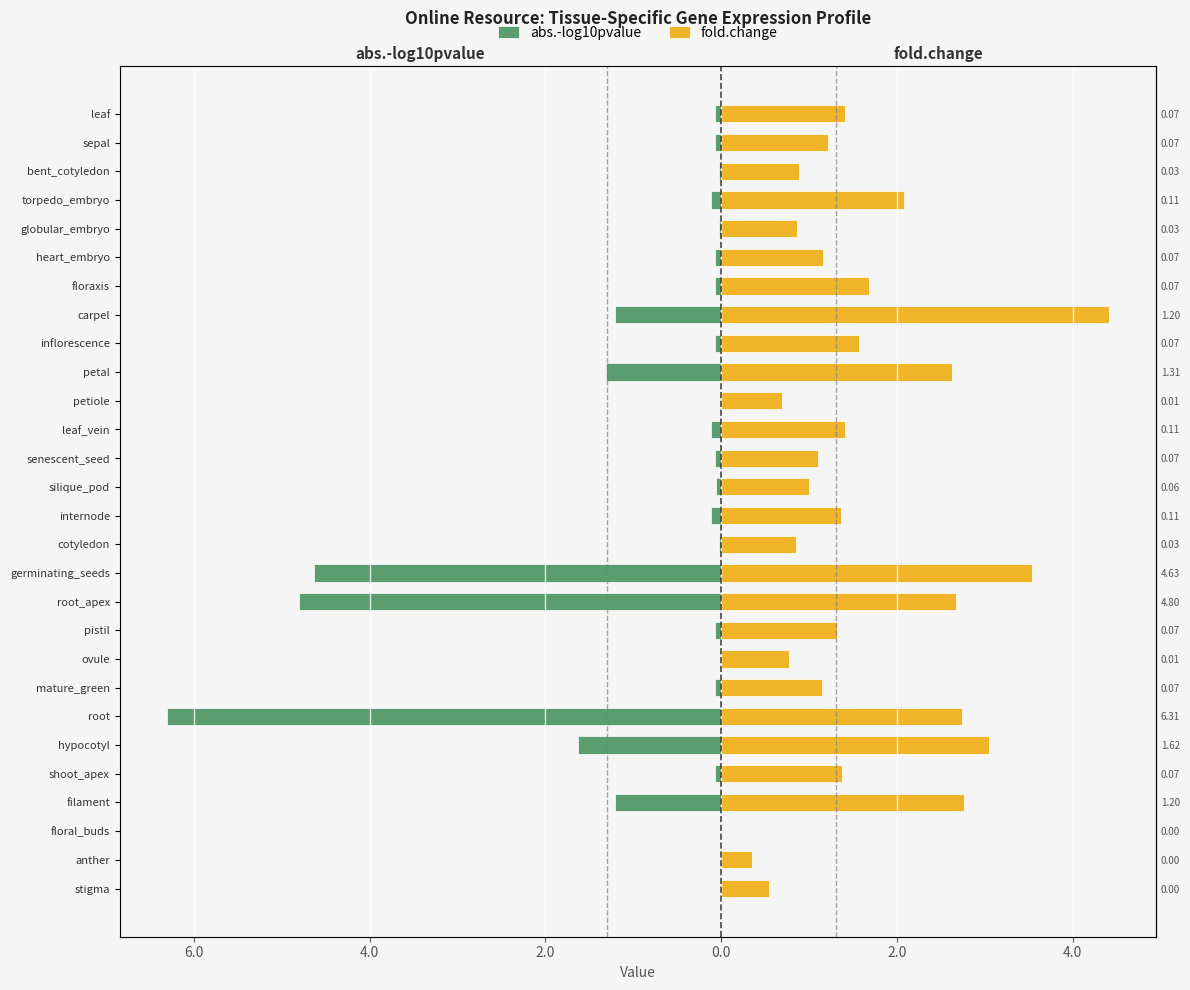

Which series has the largest total across all categories?

fold.change